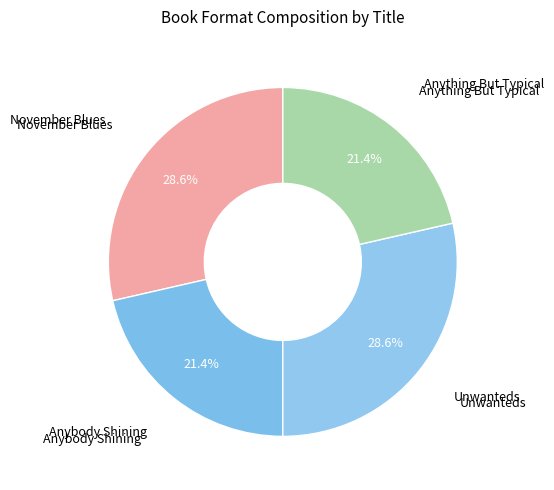

How many slices are in this pie chart?

4